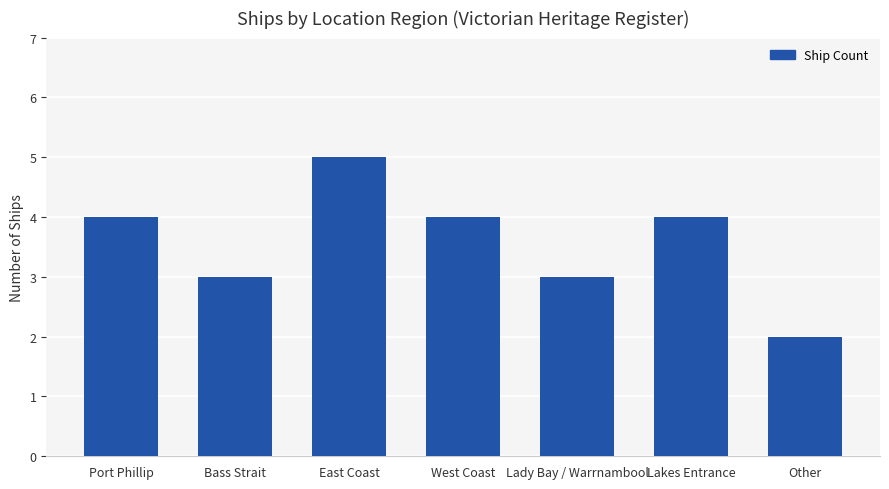

How many data points are less than 4?

3